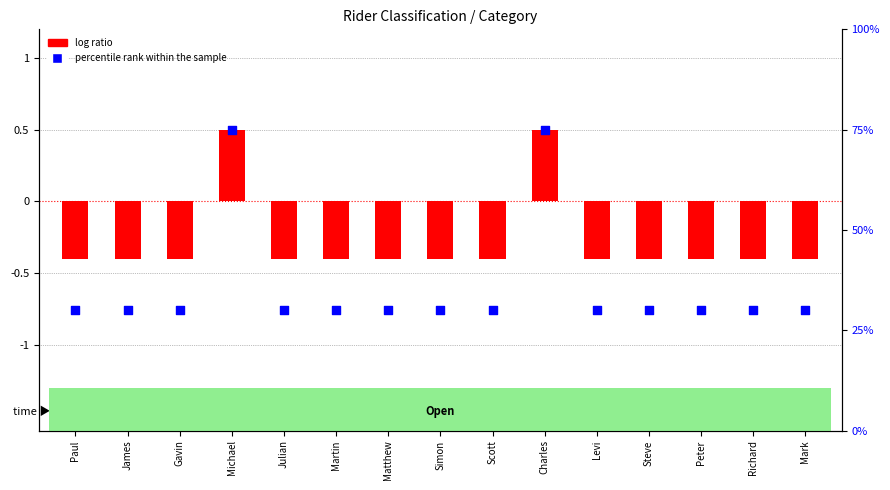

At how many categories does at least one series exceed 17?

15